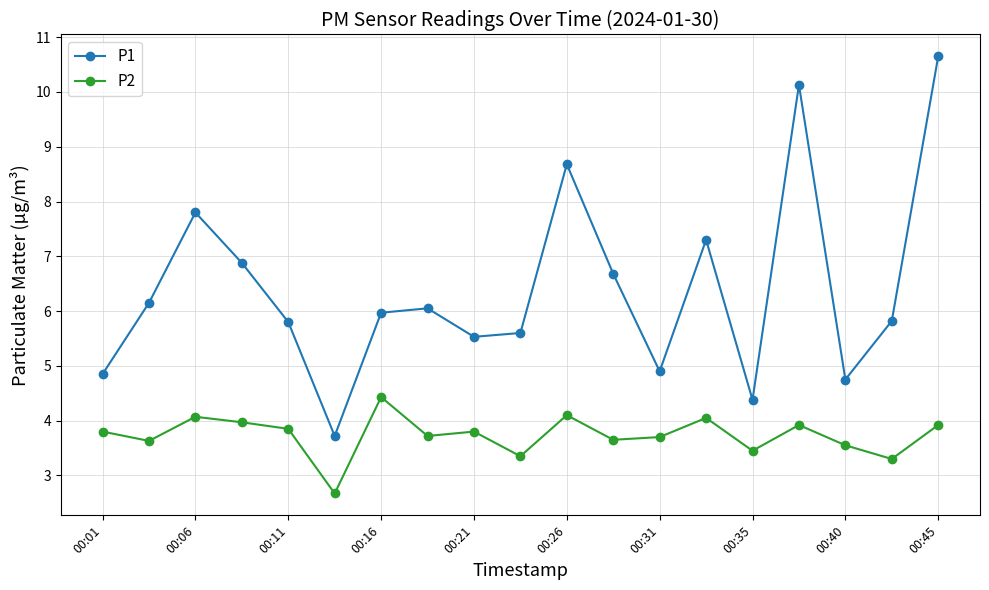

True or false: P2 has more than 2 points higher than both neighbors.

True